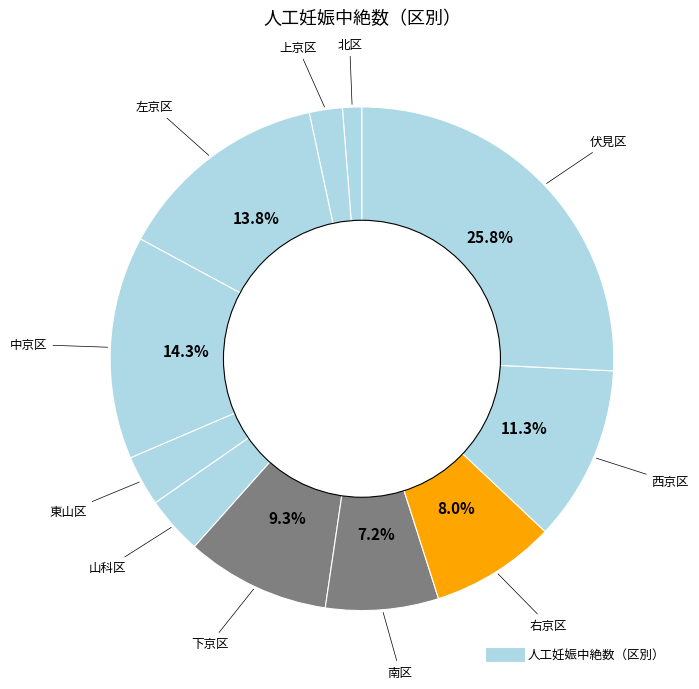

How many slices are in this pie chart?

11